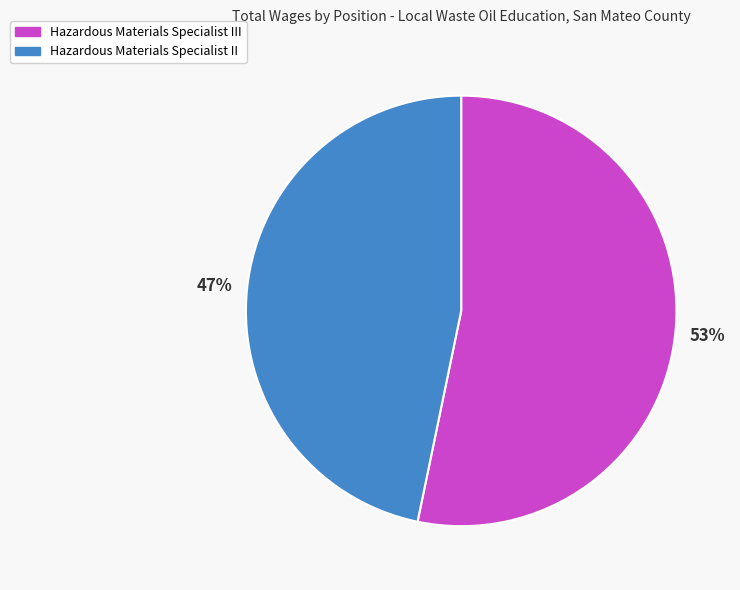

To the nearest percent, what is the difference between the Hazardous Materials Specialist III and Hazardous Materials Specialist II slice percentages?

6%